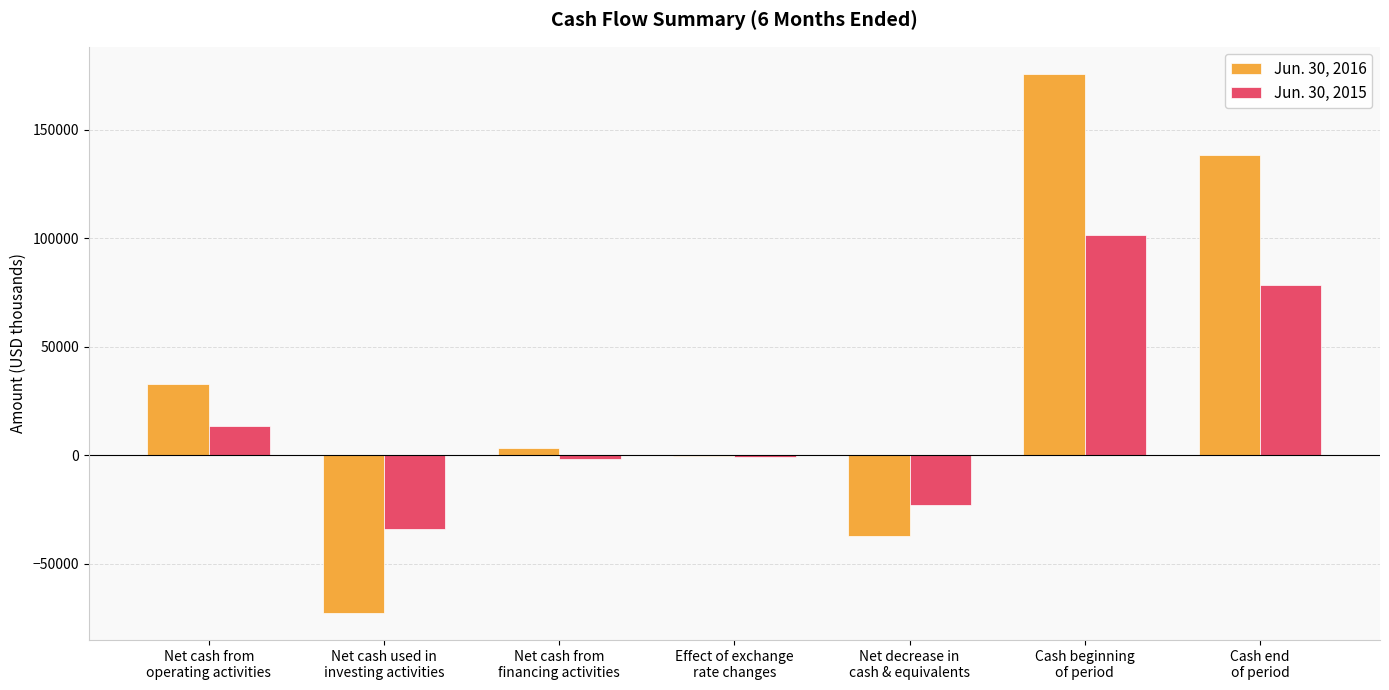

Where does the Jun. 30, 2015 series first go above -849?

Net cash from
operating activities